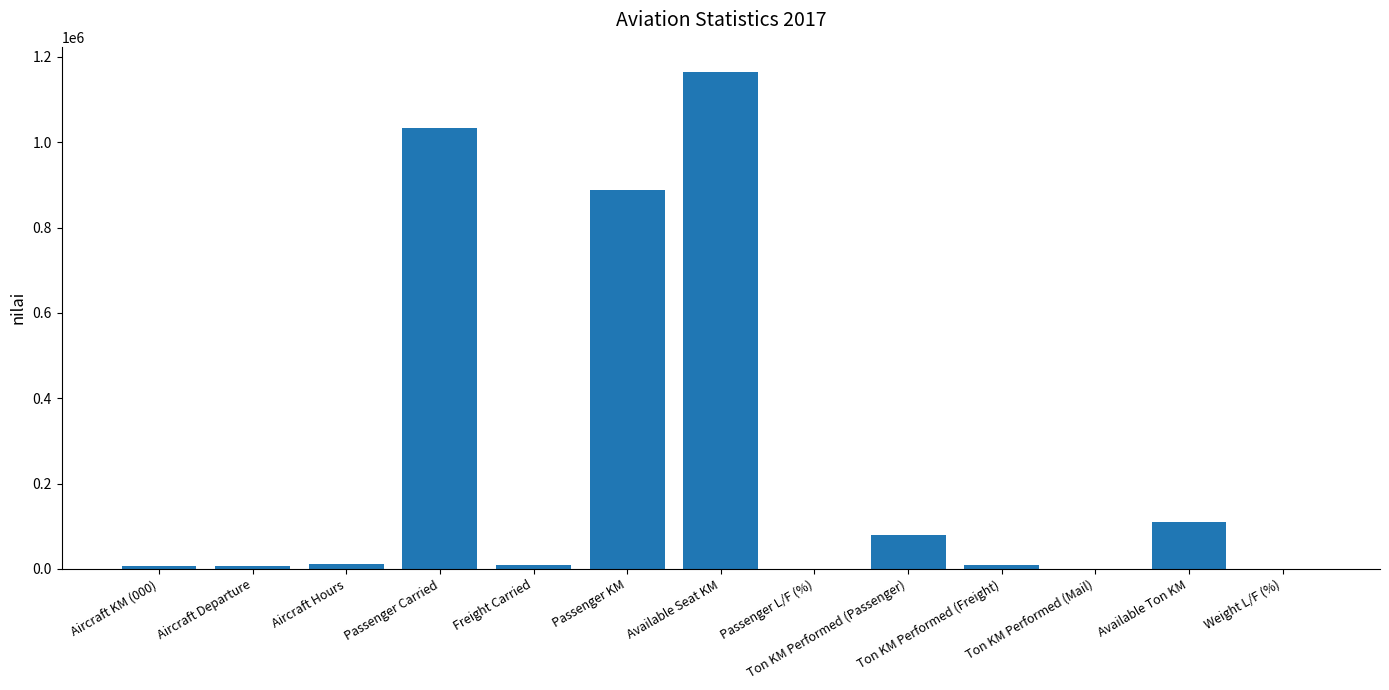

The chart shows a value of 887630 at Passenger KM. True or false?

True